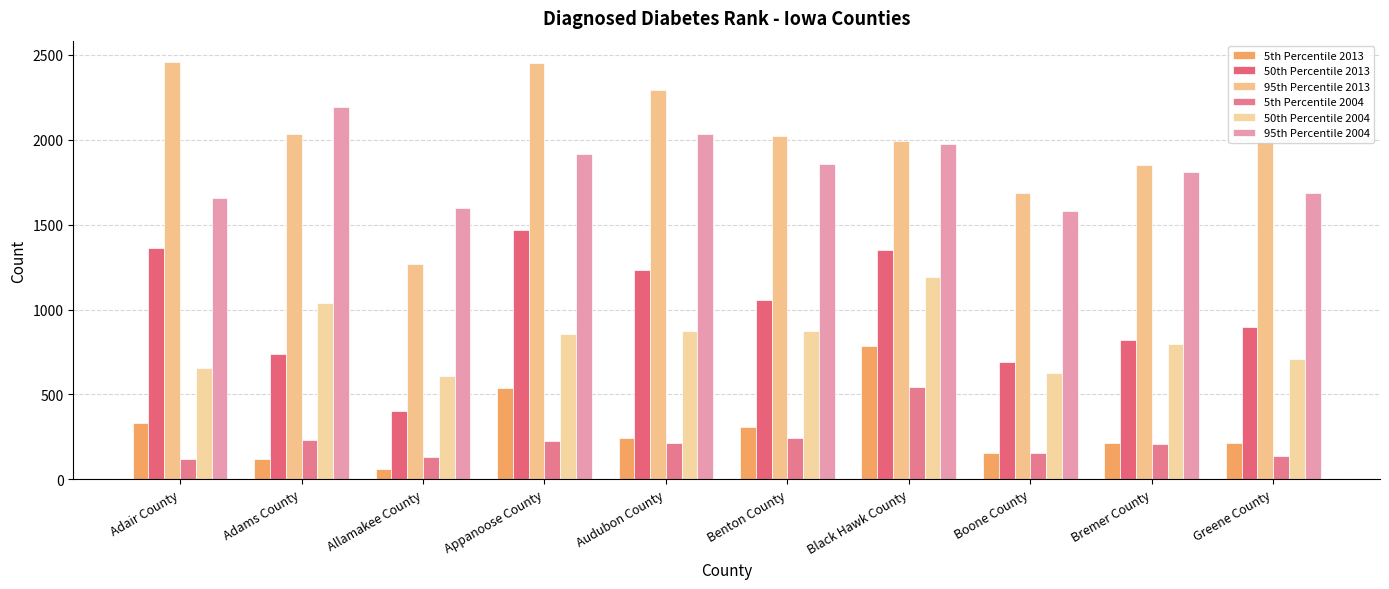

Is the value of 95th Percentile 2013 at Bremer County greater than the value of 5th Percentile 2013 at Allamakee County?

Yes